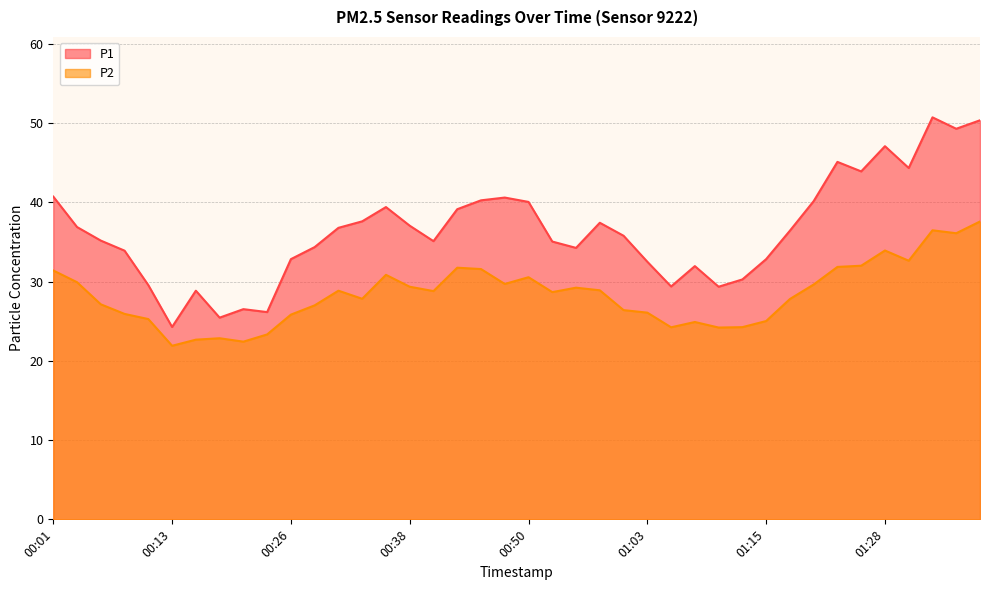

How many lines are shown in the chart?

2